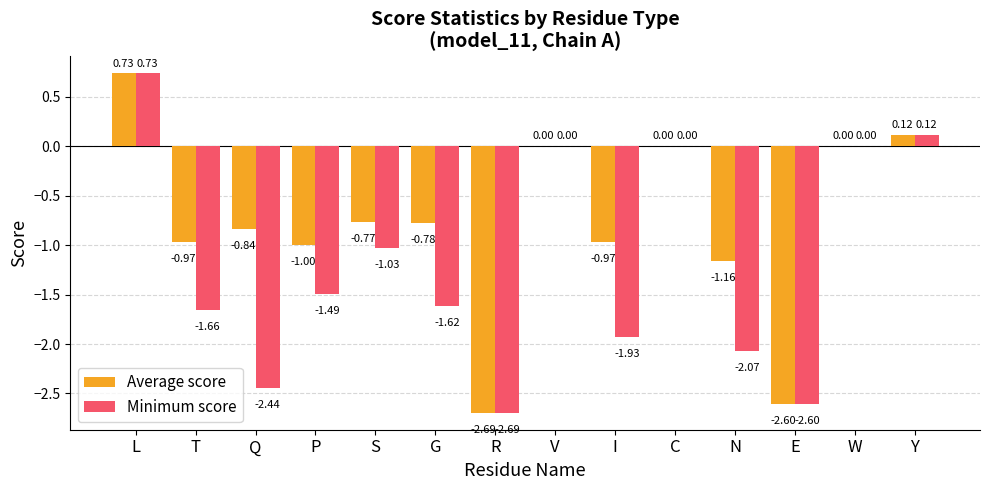

Are the bars horizontal?

No